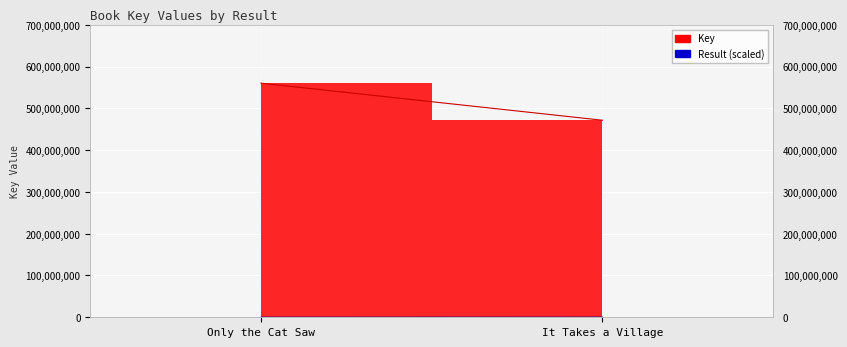

What value does the Result series have at It Takes a Village?

2